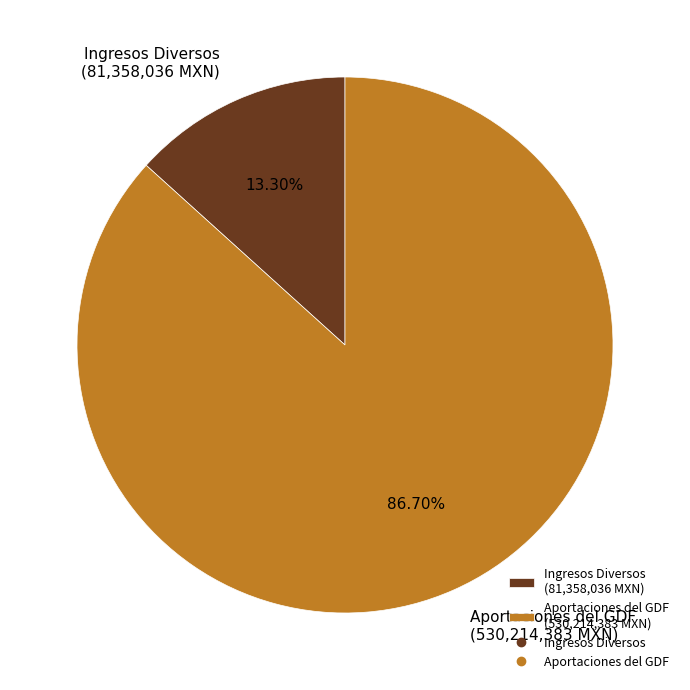

Does Ingresos Diversos (81,358,036 MXN) represent more than half of the total?

No